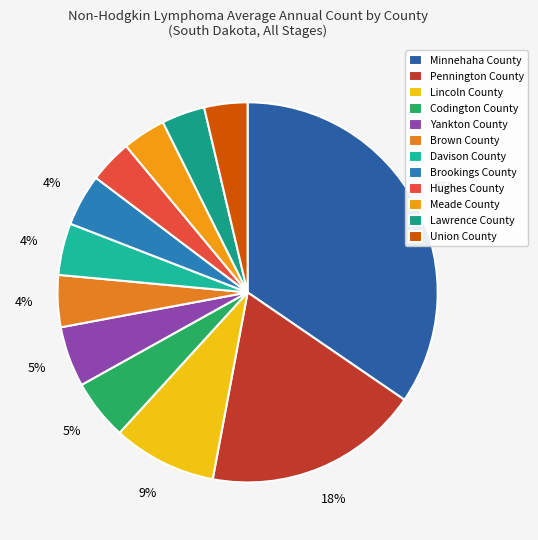

How many segments does this pie chart have?

12